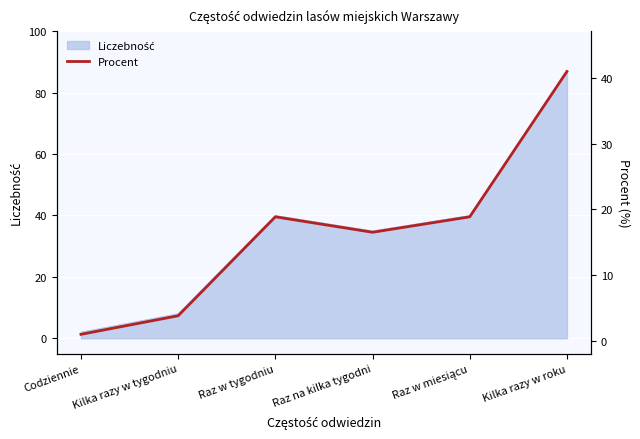

Reading left to right, transcribe all the data shown in this chart.

Codziennie=0.9	Kilka razy w tygodniu=3.8	Raz w tygodniu=18.9	Raz na kilka tygodni=16.5	Raz w miesiącu=18.9	Kilka razy w roku=41.0